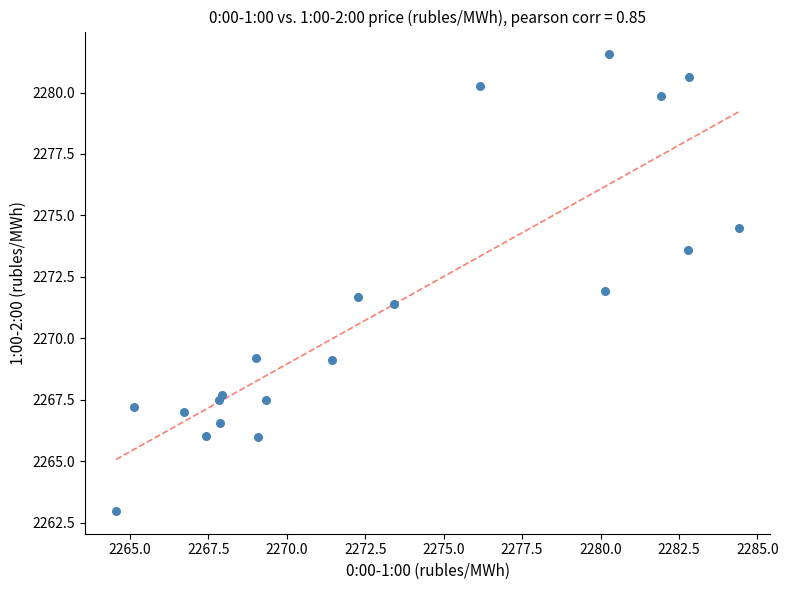

What is the range of Y values (max minus min)?

18.6